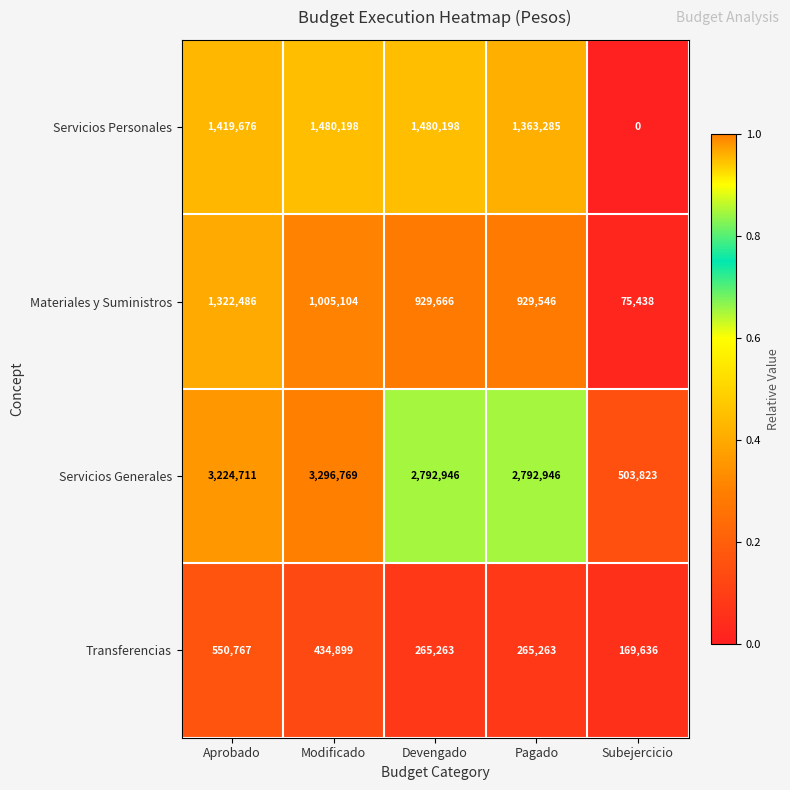

The value of Transferencias at Pagado is 265263. True or false?

True